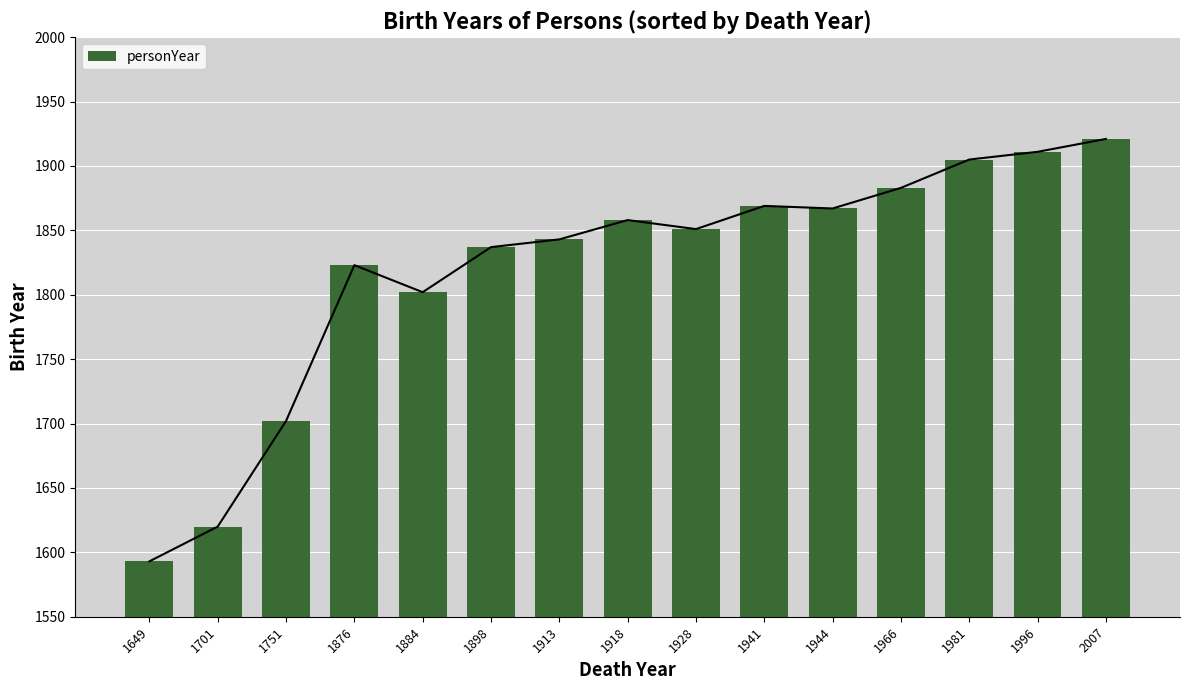

Is it true that the value at 1913 is 1843?

True